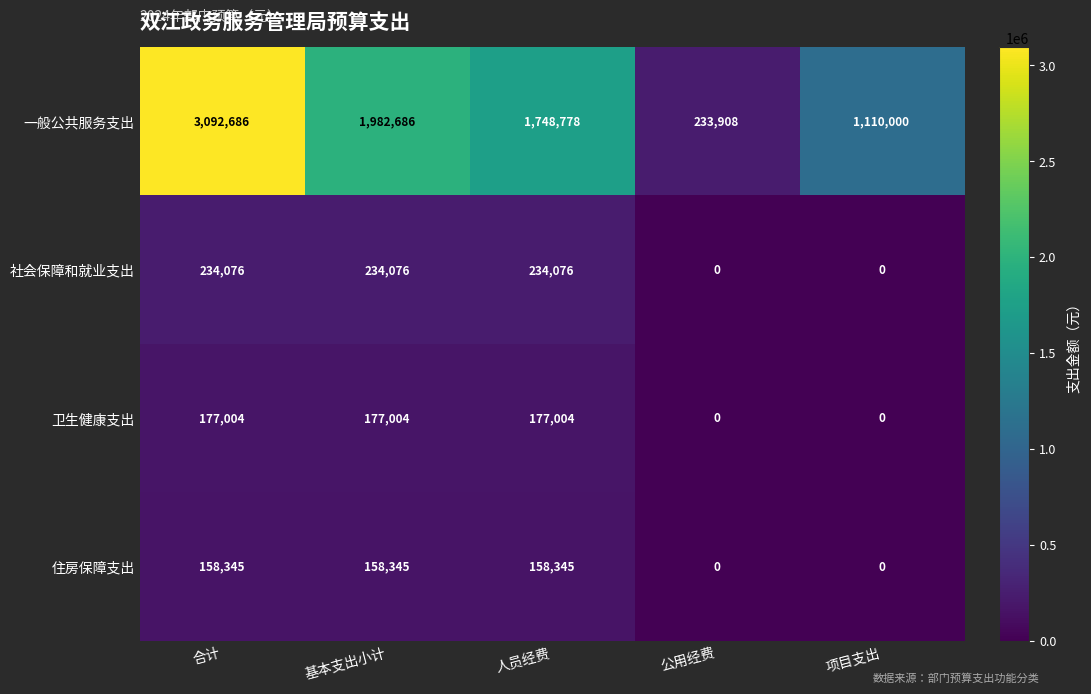

At how many categories does at least one series exceed 1986848?

1